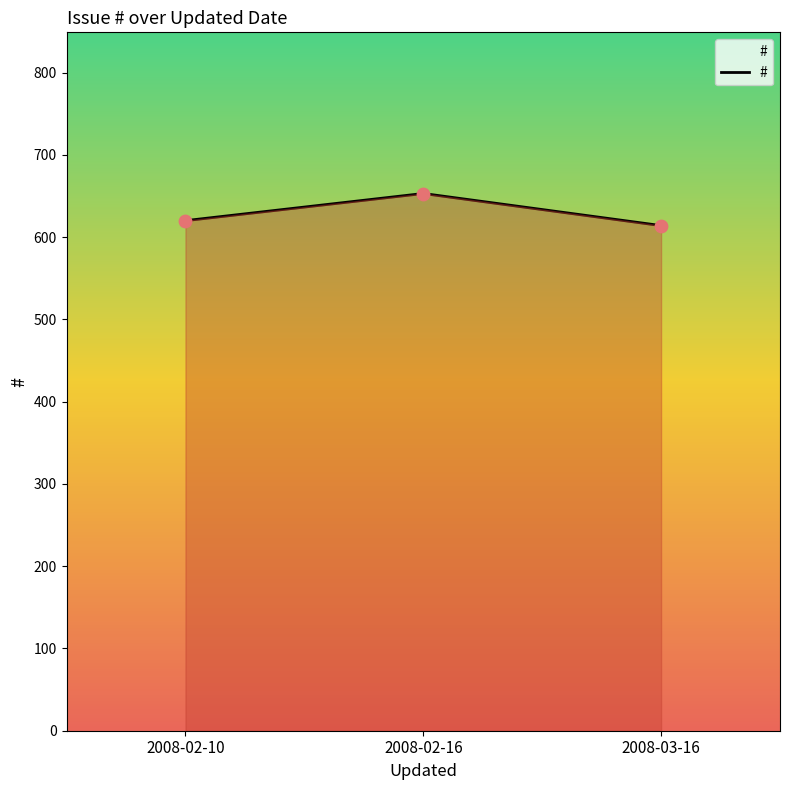

Which has a higher value, 2008-02-10 or 2008-02-16?

2008-02-16